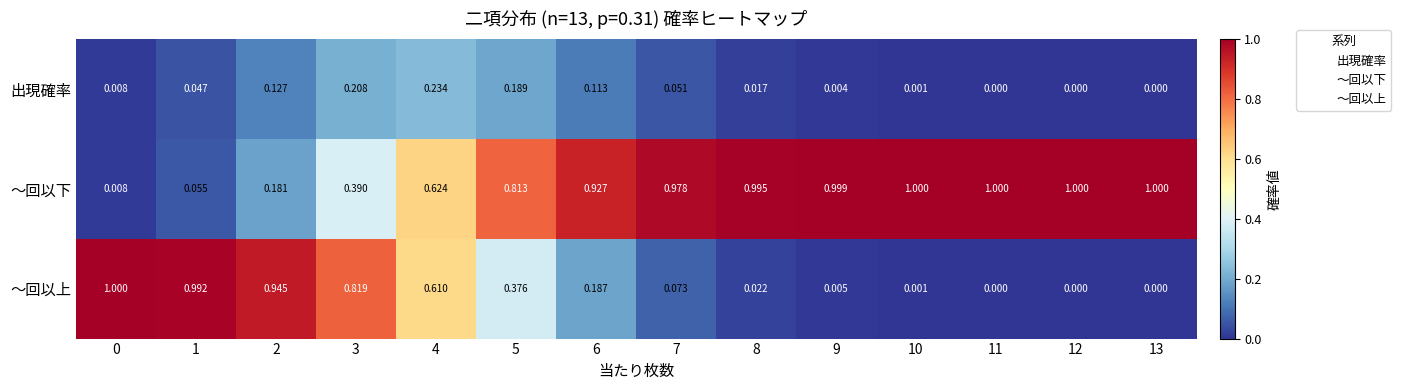

Which series has the largest range (max minus min)?

～回以上